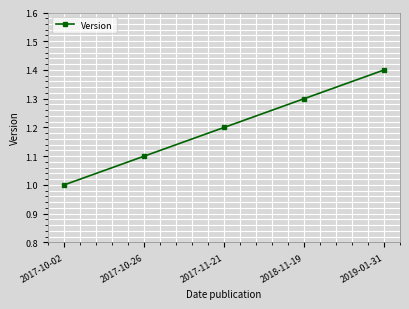

Which label corresponds to the largest value in the chart?

2019-01-31